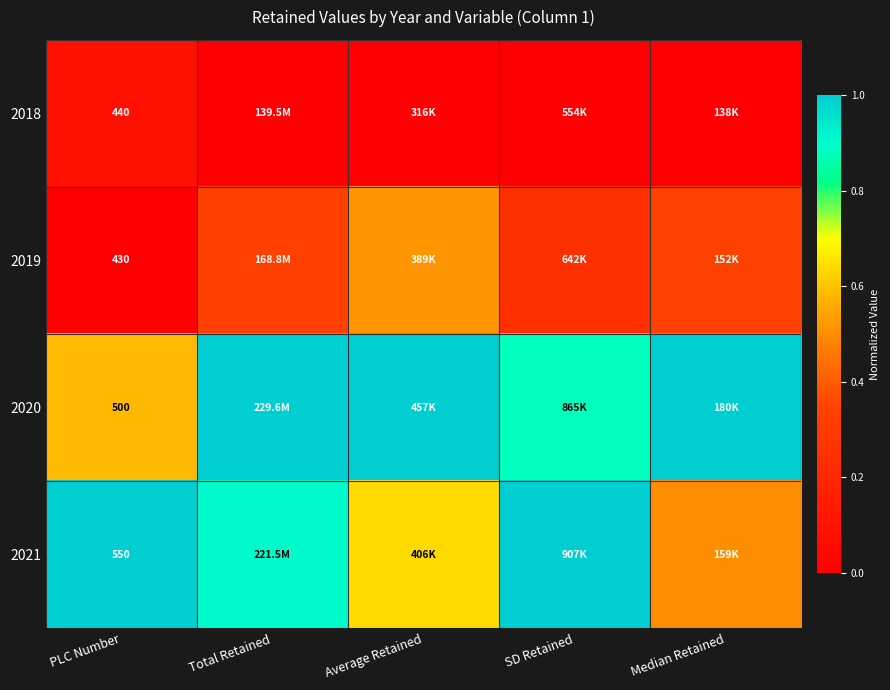

What is the total value across all series at Median Retained?

1.8